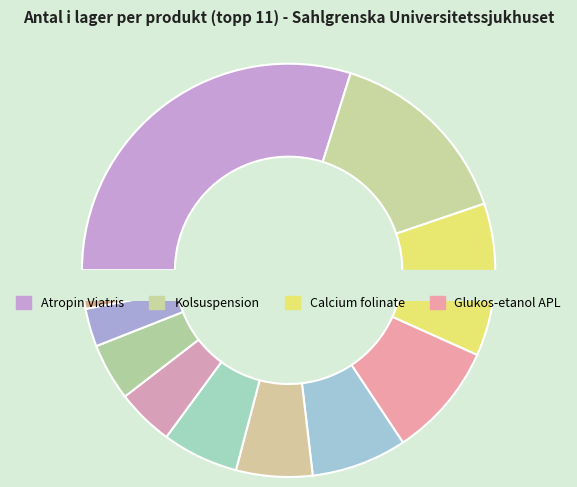

Does Flumazenil account for over 50% of the chart?

No